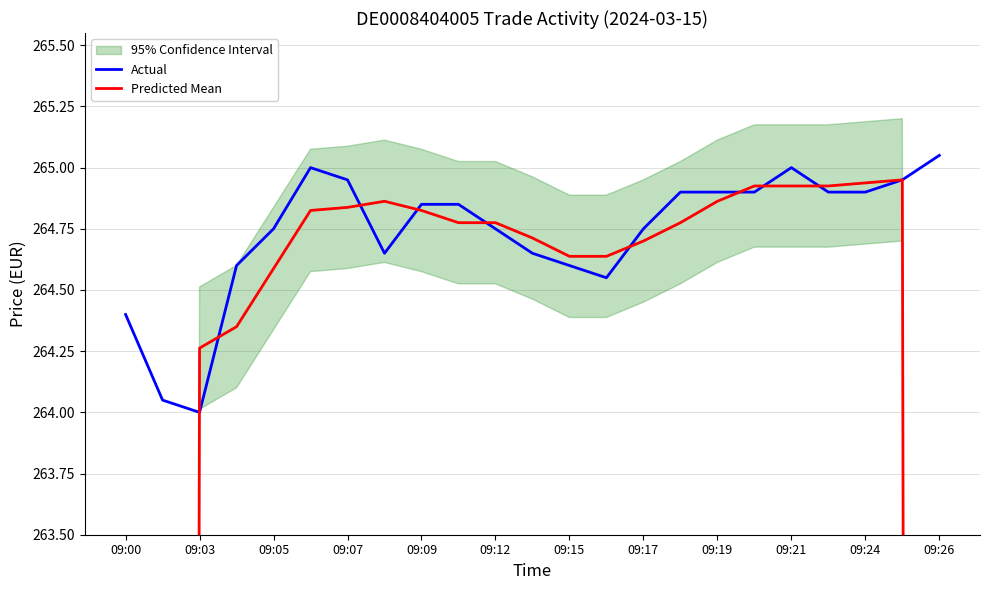

Reading left to right, list all the values displayed in this chart.

Actual: 264.4	264.1	264.0	264.6	264.8	265.0	264.9	264.6	264.9	264.9	264.8	264.6	264.6	264.6	264.8	264.9	264.9	264.9	265.0	264.9	264.9	264.9	265.1
Predicted Mean: 132.1	198.1	264.3	264.4	264.6	264.8	264.8	264.9	264.8	264.8	264.8	264.7	264.6	264.6	264.7	264.8	264.9	264.9	264.9	264.9	264.9	264.9	198.7